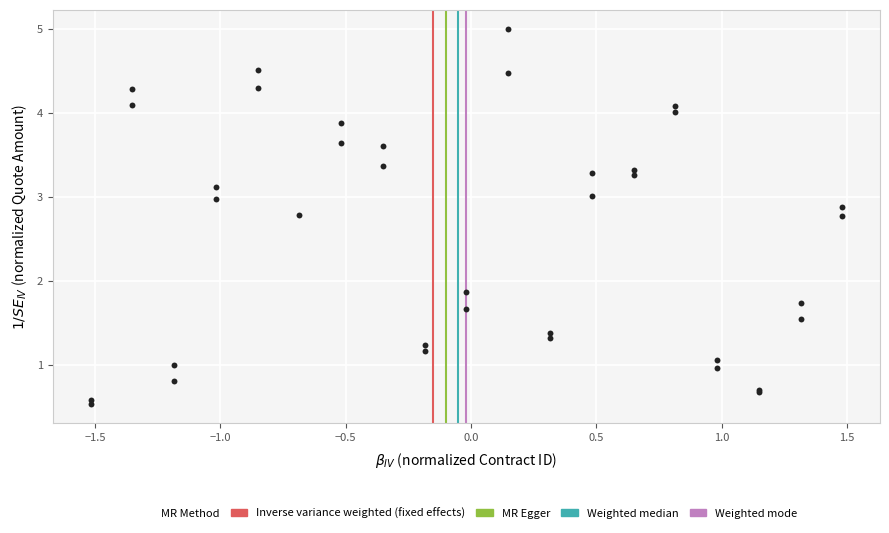

What Y value in the scatter plot is closest to 2?

1.9